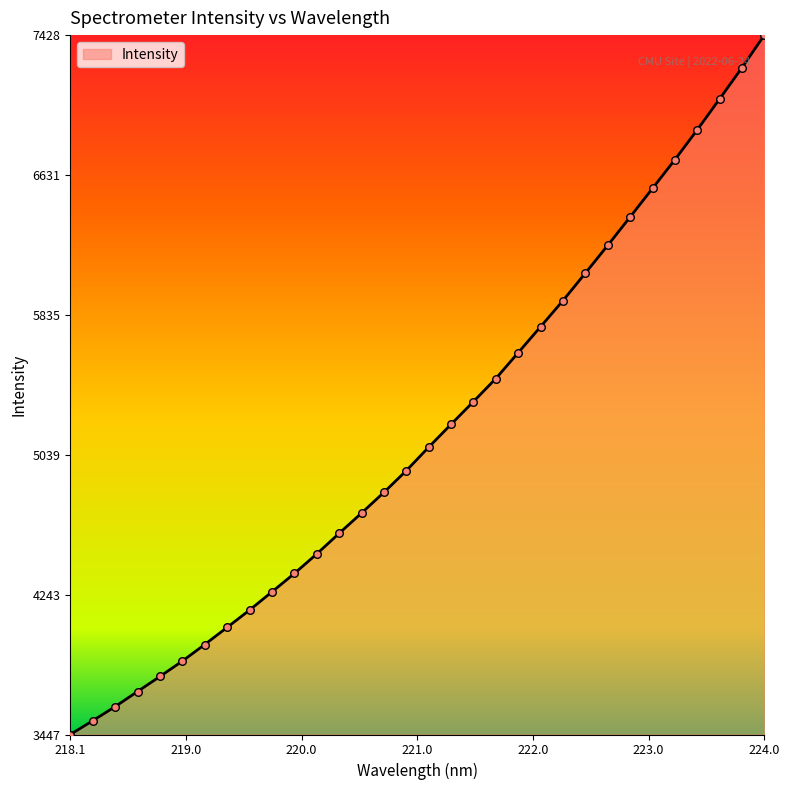

What is the difference between the maximum and minimum values?

3980.1